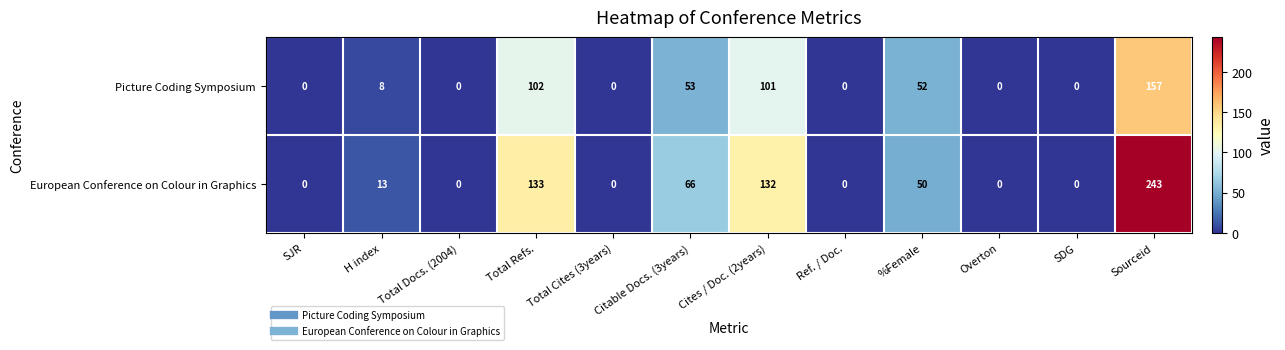

What is the maximum value shown in the chart?

243